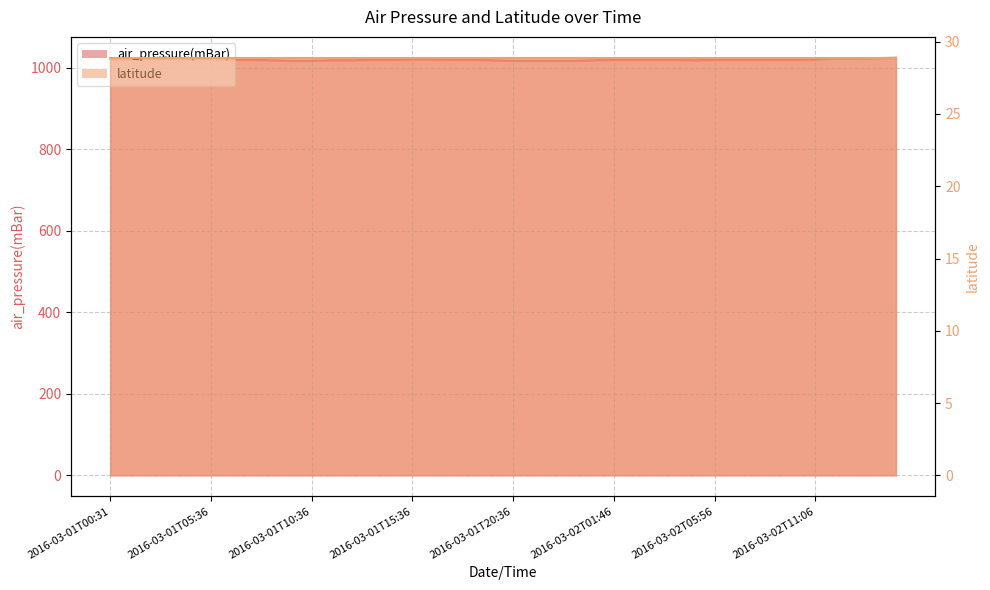

The chart shows a value of 584.7 at 2016-03-01T00:31. True or false?

False